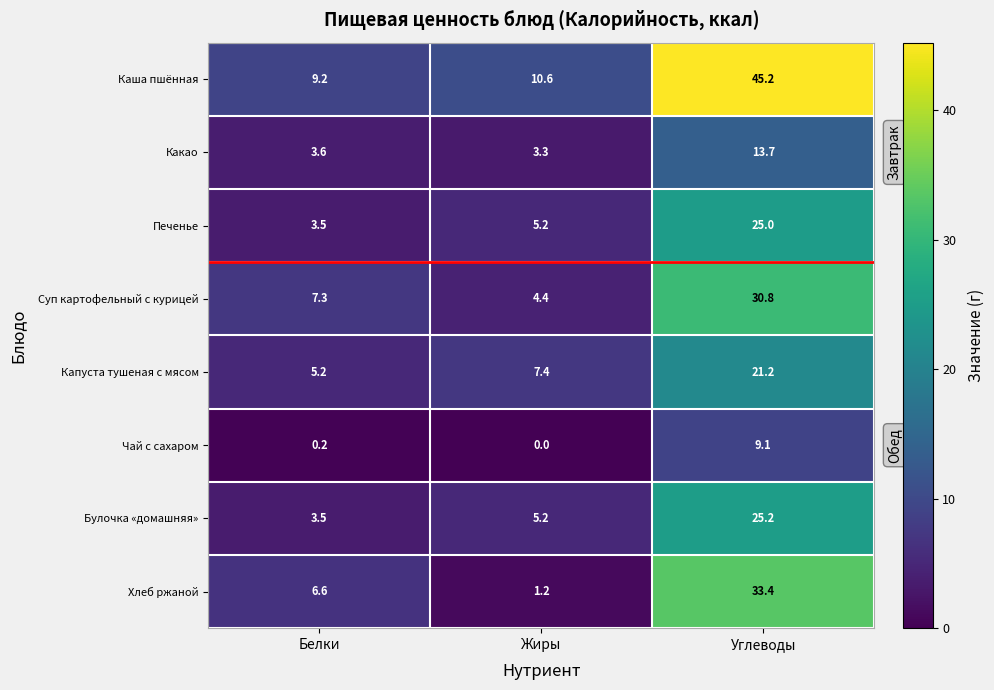

The Печенье series shows 1.9 at Белки. True or false?

False